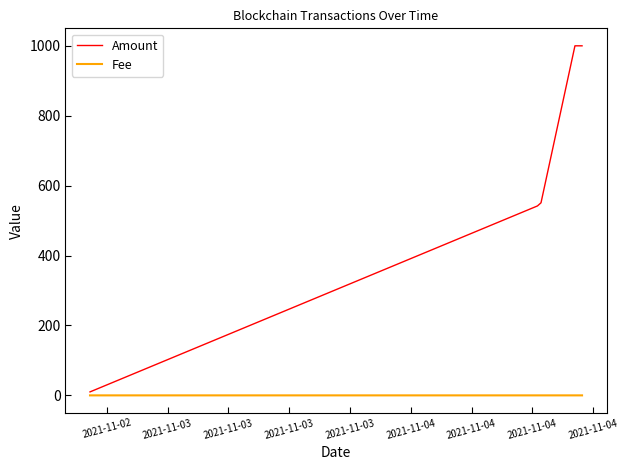

Does the chart have visible grid lines?

No